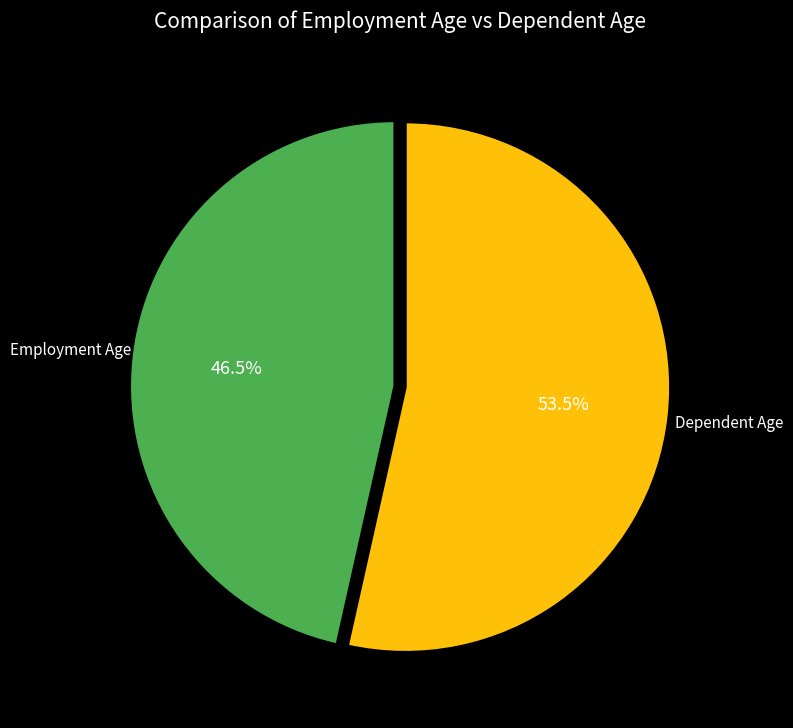

Between Dependent Age and Employment Age, which is larger?

Dependent Age